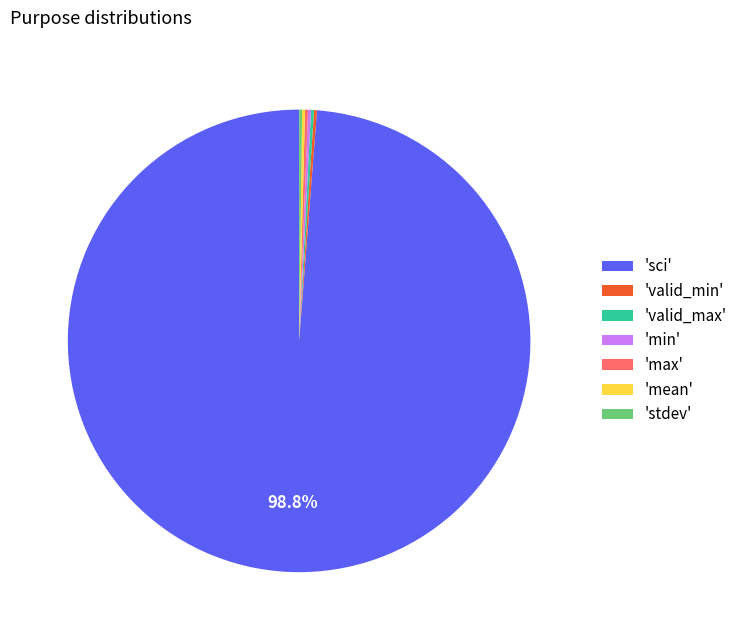

What is the majority slice?

'sci'